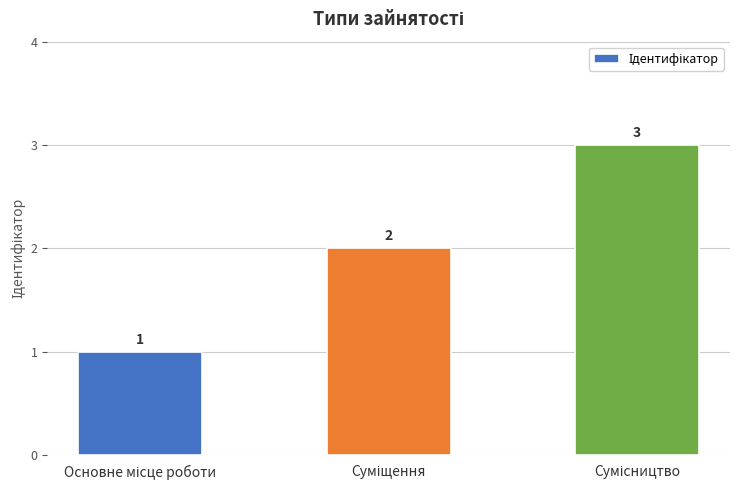

How many values are below 2?

1